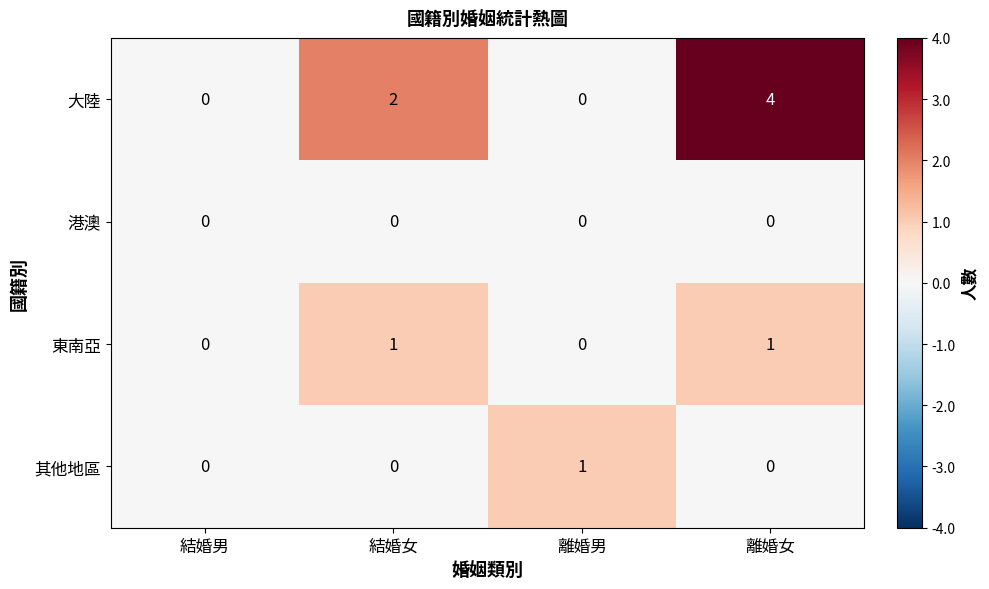

What is the difference between the highest and lowest values at 離婚女?

4